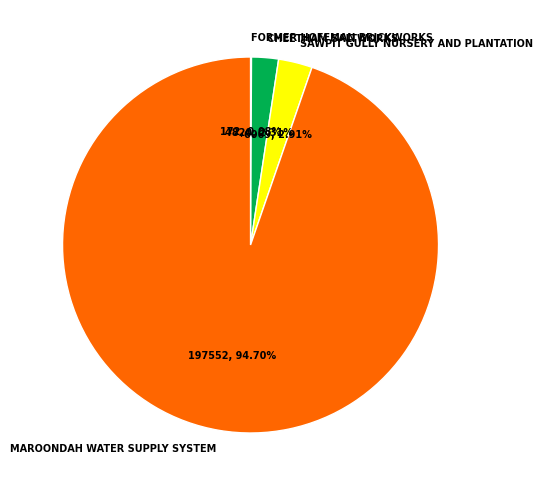

Does any single category account for the majority?

Yes